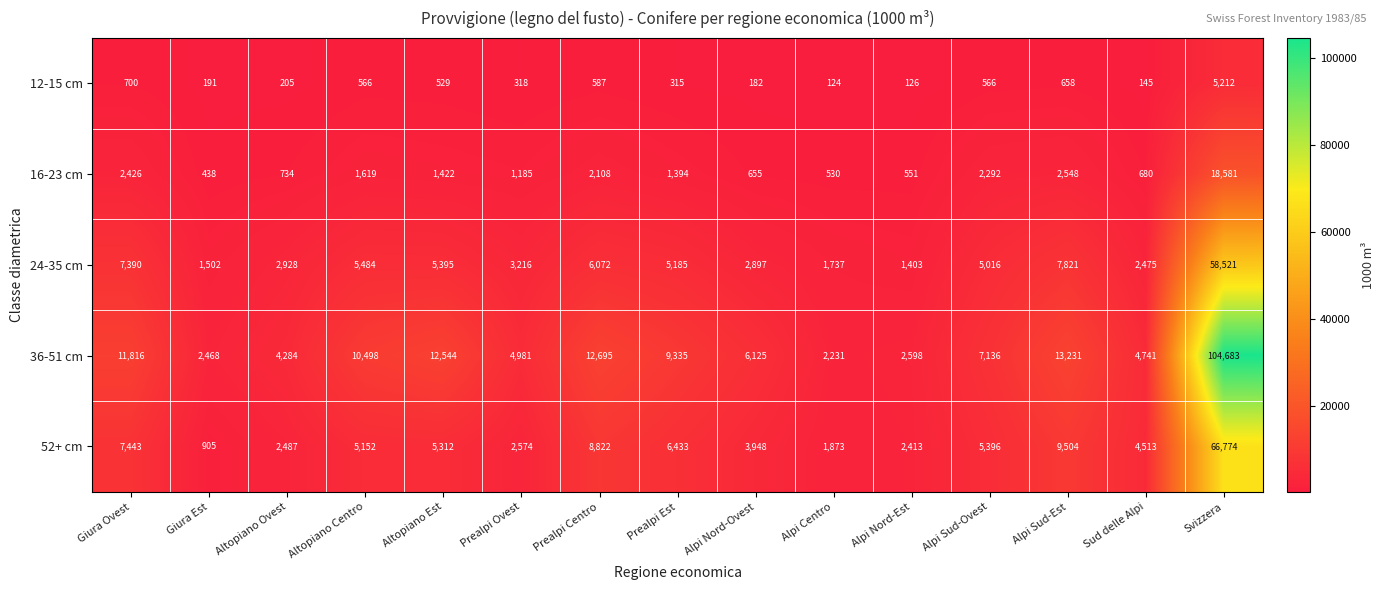

At which label is 52+ cm closest to 33839?

Alpi Sud-Est